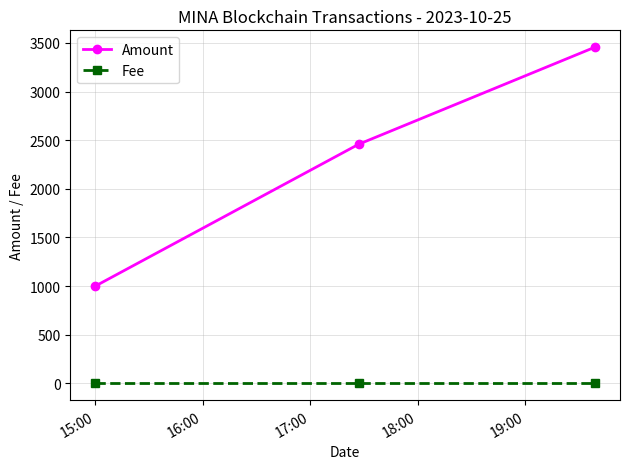

What is the maximum value shown in the chart?

3457.2